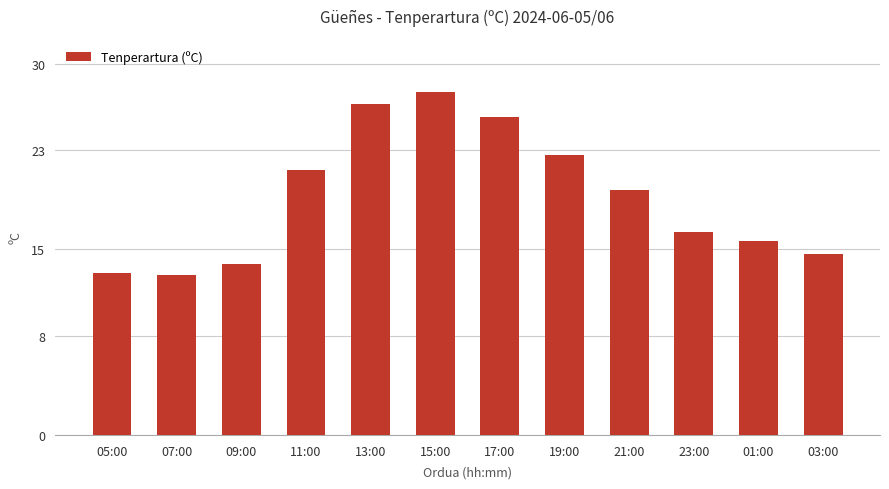

True or false: the data shows 10.2 at 17:00.

False